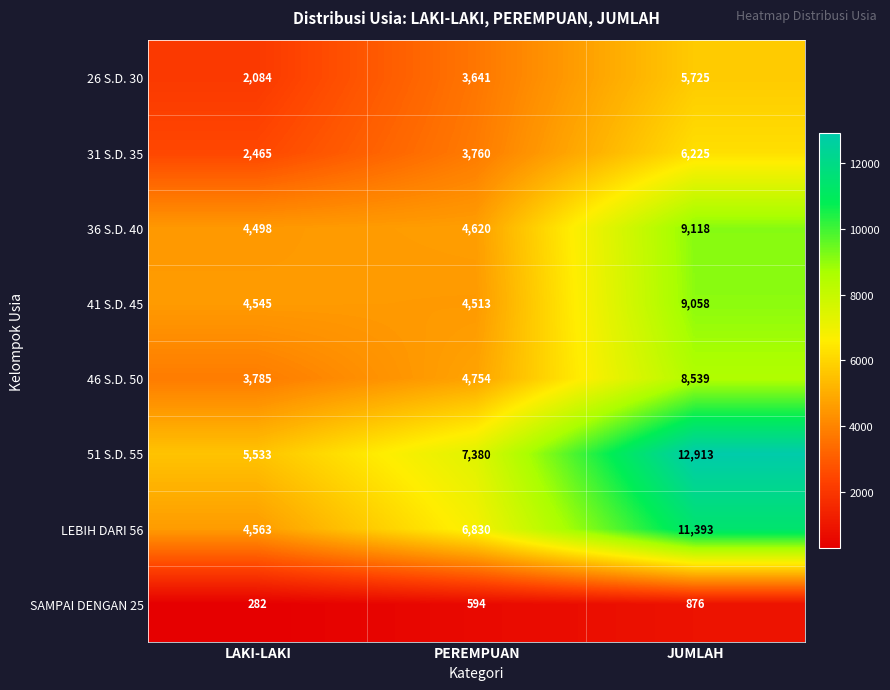

Reading left to right, transcribe all the data shown in this chart.

26 S.D. 30: LAKI-LAKI=2084	PEREMPUAN=3641	JUMLAH=5725
31 S.D. 35: LAKI-LAKI=2465	PEREMPUAN=3760	JUMLAH=6225
36 S.D. 40: LAKI-LAKI=4498	PEREMPUAN=4620	JUMLAH=9118
41 S.D. 45: LAKI-LAKI=4545	PEREMPUAN=4513	JUMLAH=9058
46 S.D. 50: LAKI-LAKI=3785	PEREMPUAN=4754	JUMLAH=8539
51 S.D. 55: LAKI-LAKI=5533	PEREMPUAN=7380	JUMLAH=12913
LEBIH DARI 56: LAKI-LAKI=4563	PEREMPUAN=6830	JUMLAH=11393
SAMPAI DENGAN 25: LAKI-LAKI=282	PEREMPUAN=594	JUMLAH=876